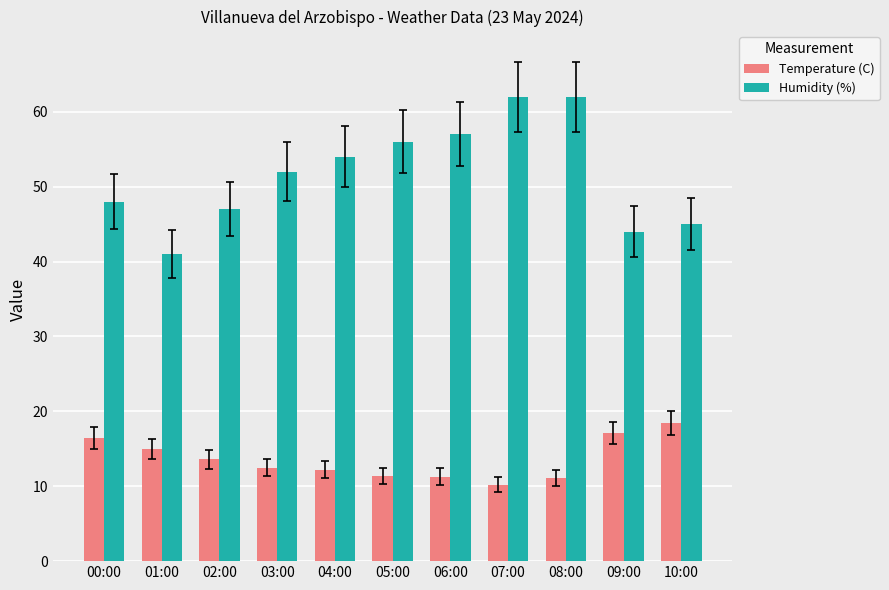

What is the difference between the maximum and minimum values in the Humidity (%) series?

21.0